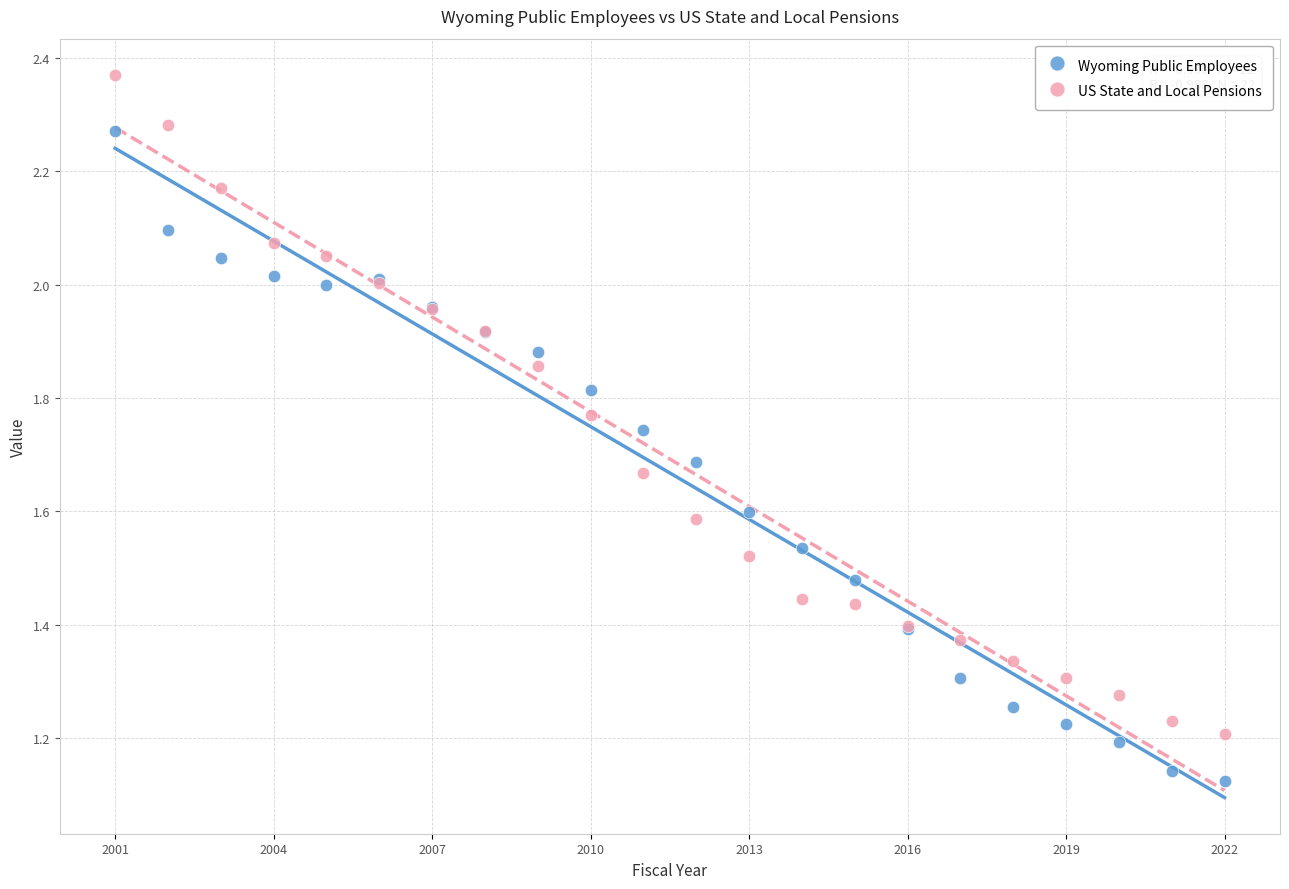

What is the X range (max minus min) for the scatter plot?

21.0